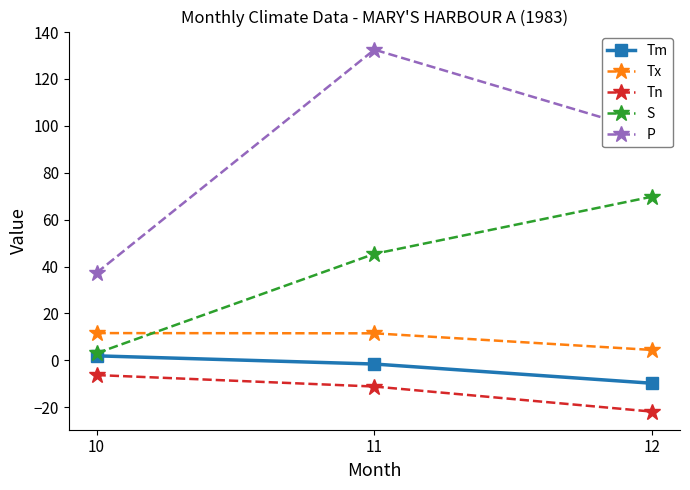

At which category is the sum across all series the highest?

11